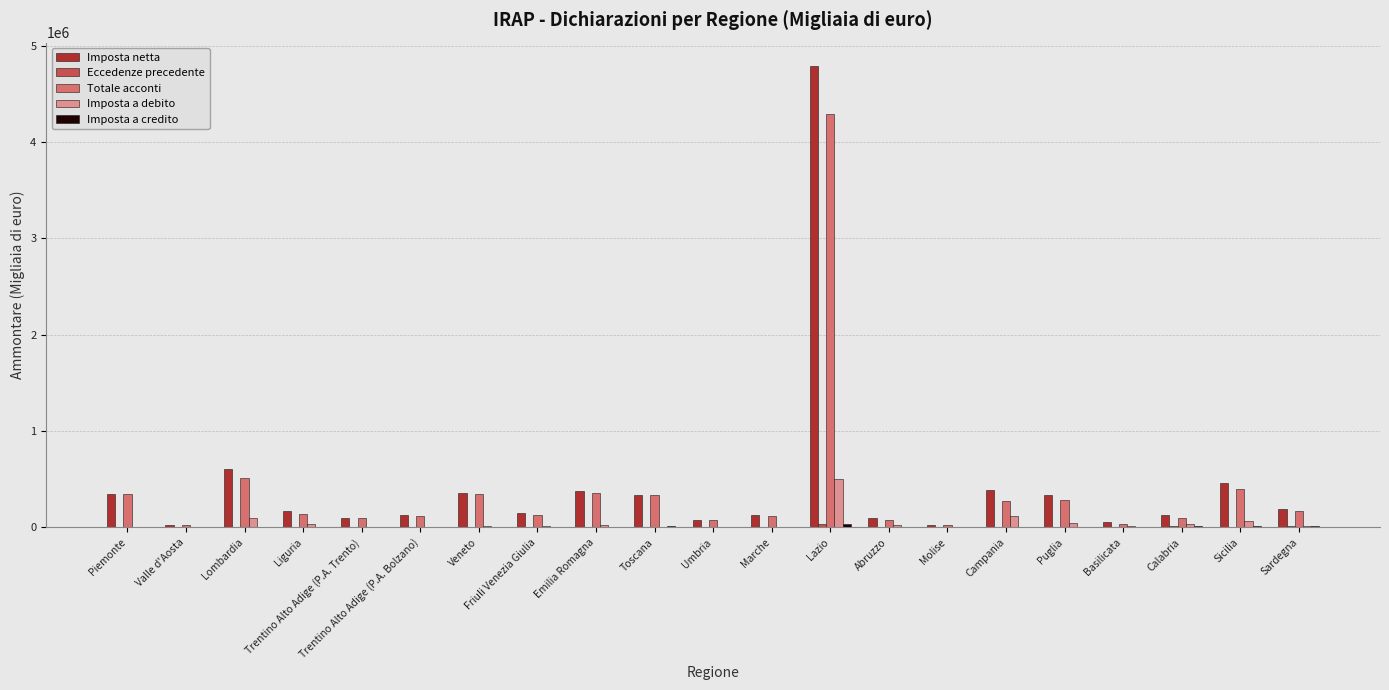

At which label is Imposta netta closest to 2409203?

Lombardia